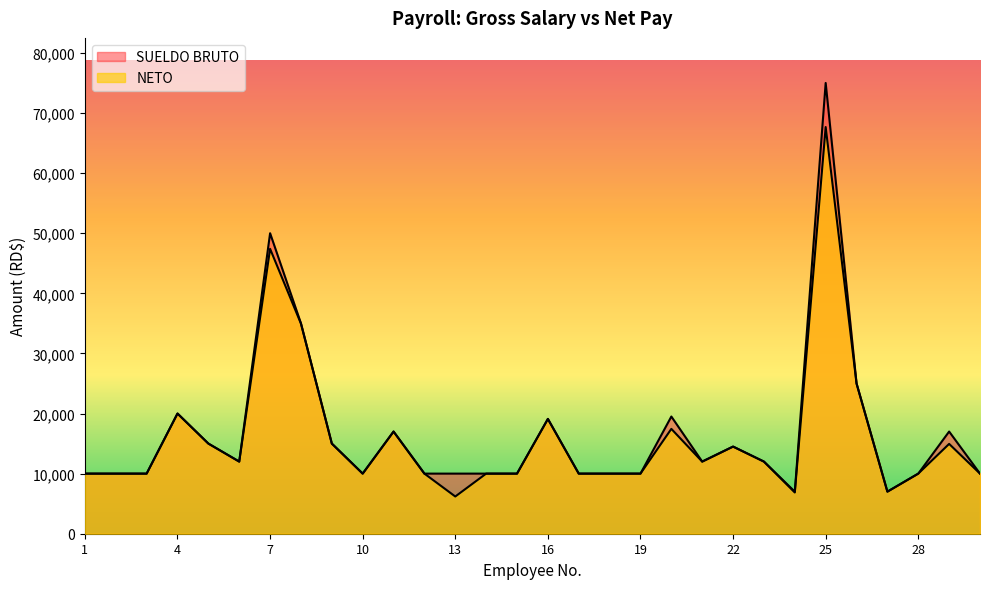

What is the spread (max minus min) of values at 29?

2055.2